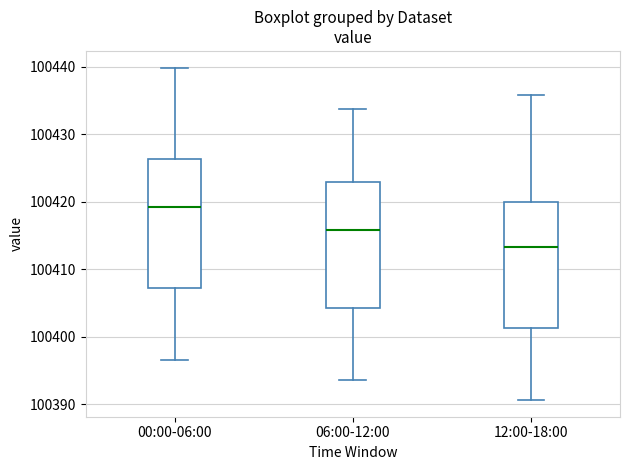

Where does the median line of the box for 00:00-06:00 sit on the y-axis? The values are not printed on the chart, so give them approximately, as read against the axis.

100419